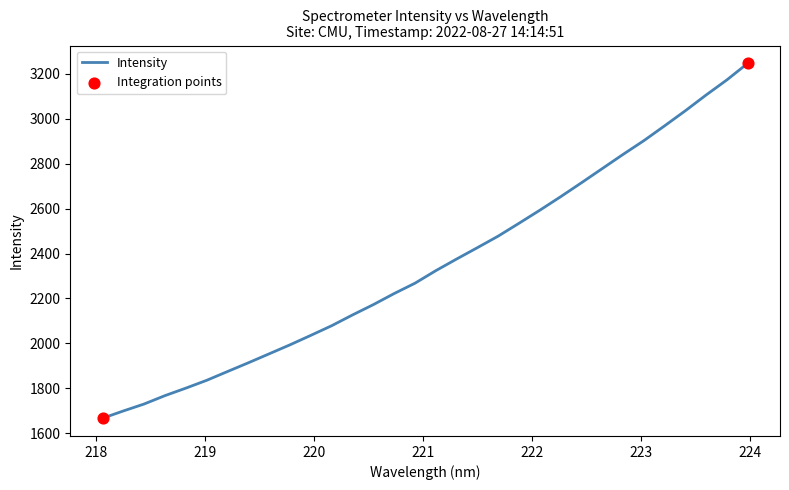

What is the minimum value shown in the chart?

1667.6